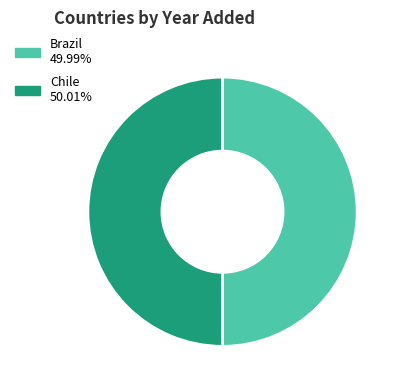

Count the number of slices in the pie.

2